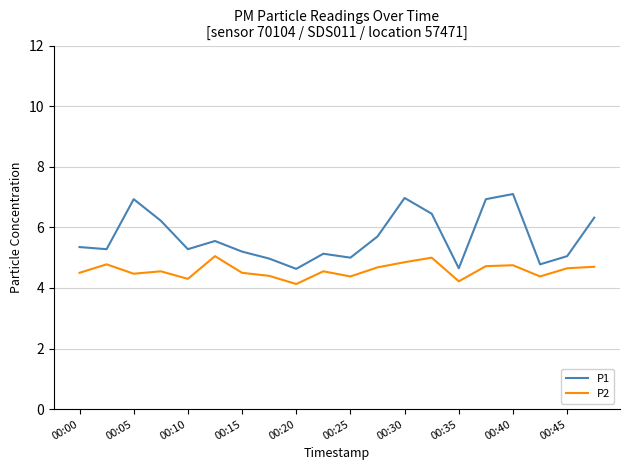

True or false: P2 and P1 cross at least once.

False